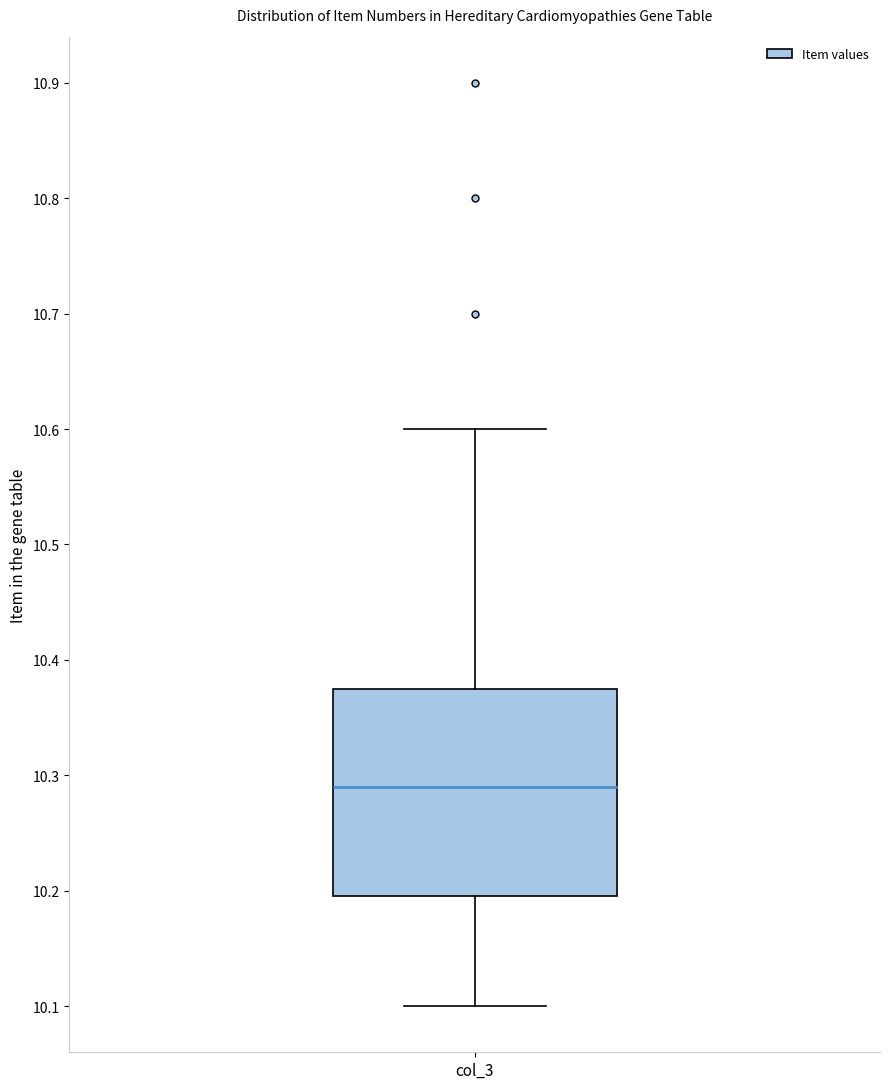

Where does the upper whisker of the box for col_3 end on the y-axis? The values are not printed on the chart, so give them approximately, as read against the axis.

10.60